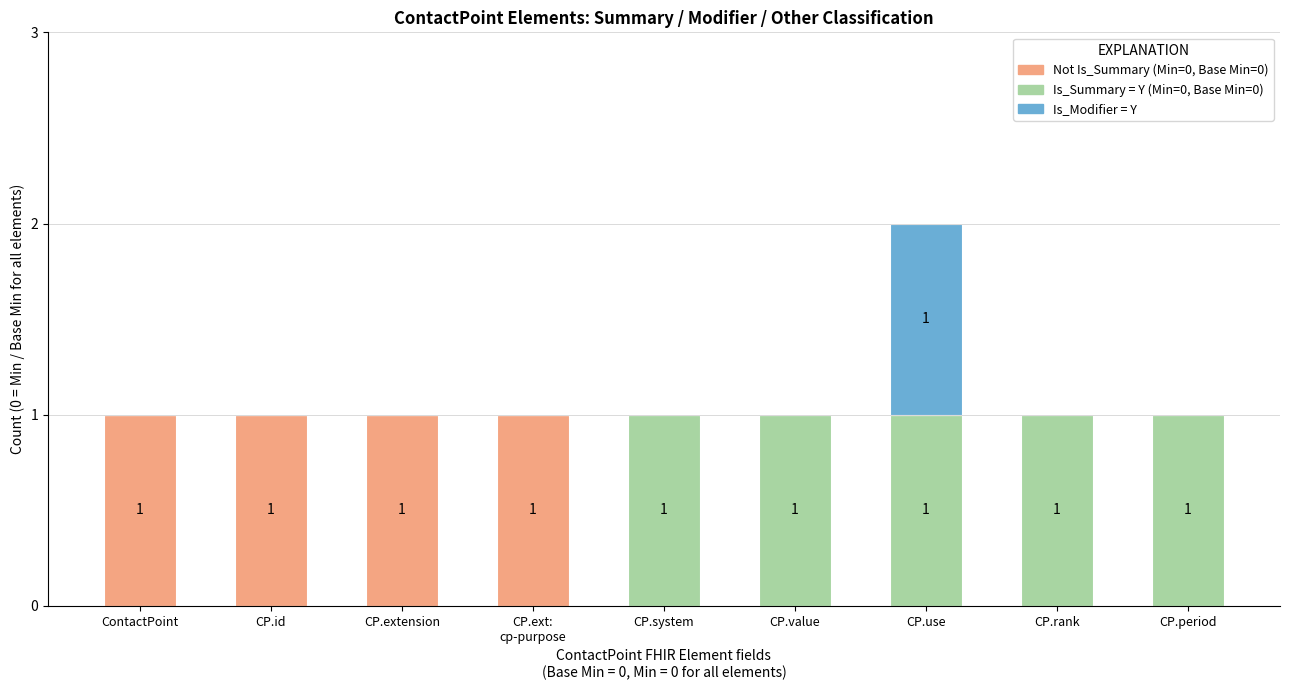

At which category is the sum across all series the highest?

CP.use